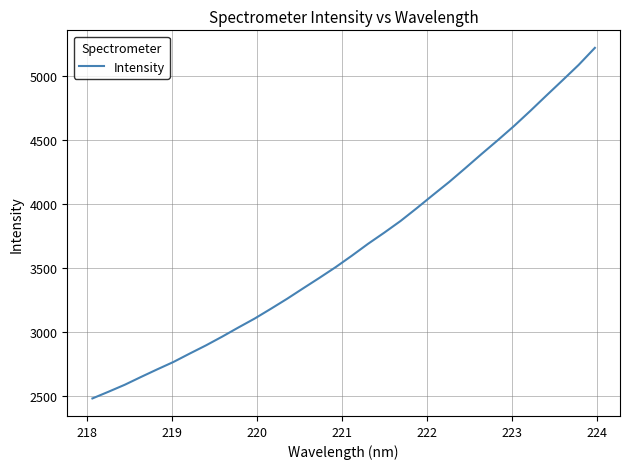

What is the difference between the maximum and minimum values?

2742.8